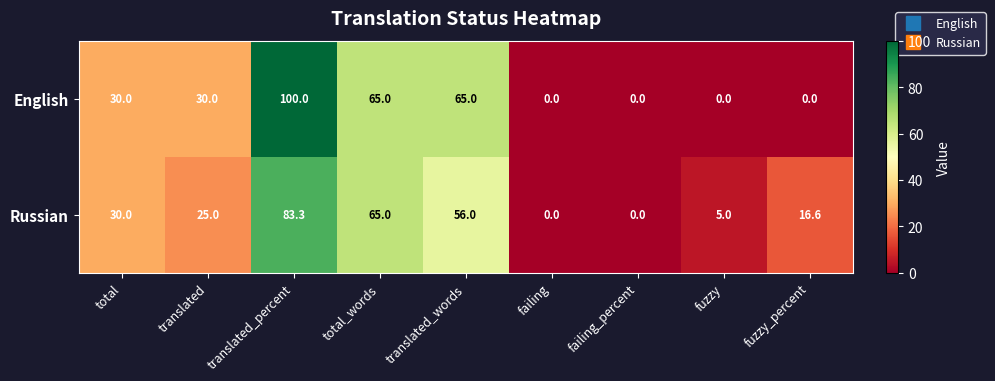

True or false: Russian has a value of 29.2 at fuzzy_percent.

False